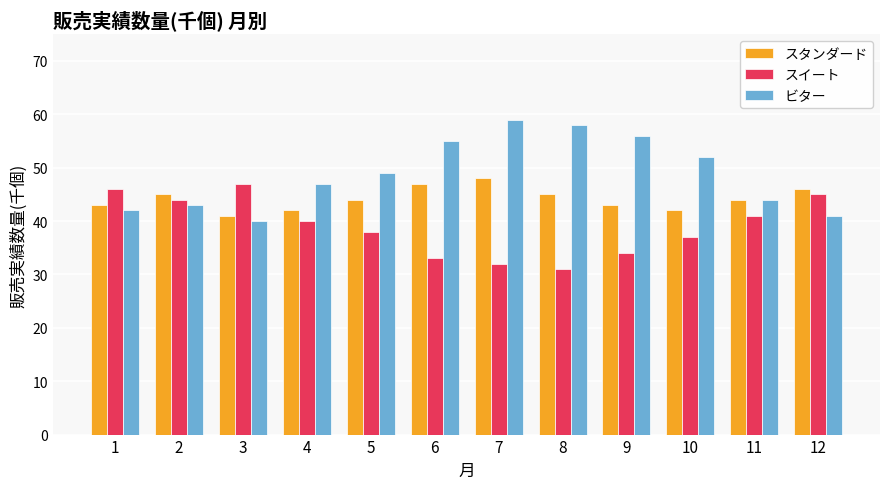

Which category has the highest value in the ビター series?

7